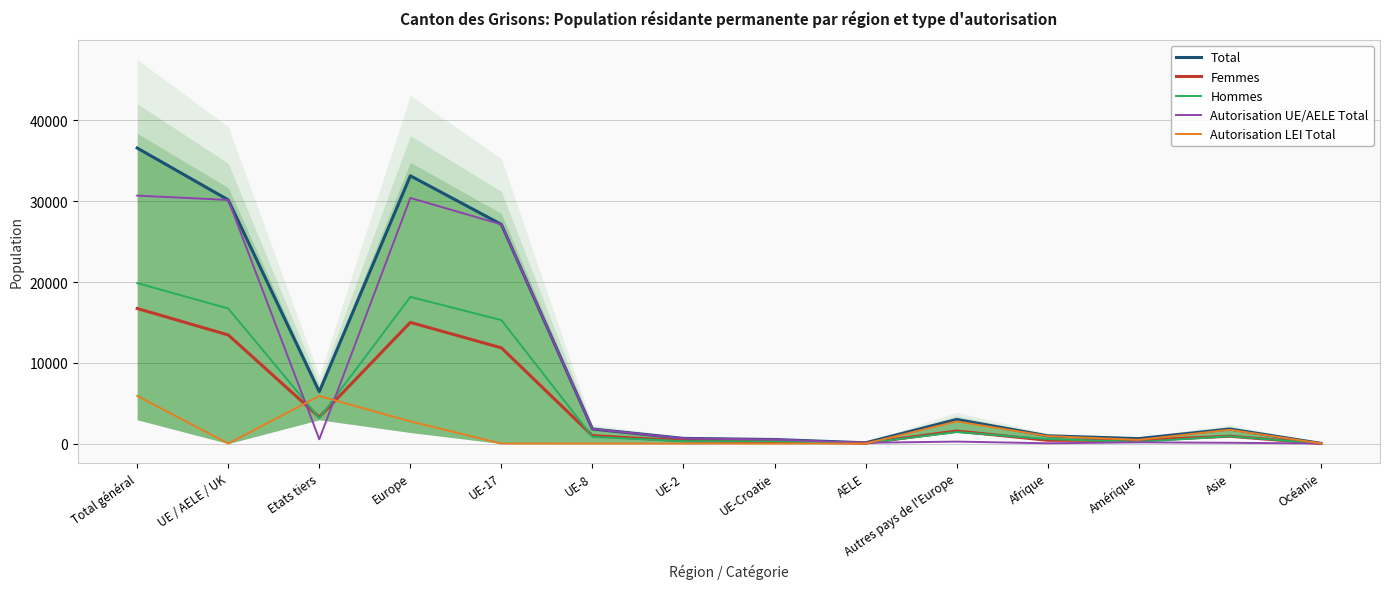

Which series changed the most between UE-2 and UE-Croatie?

Autorisation UE/AELE Total